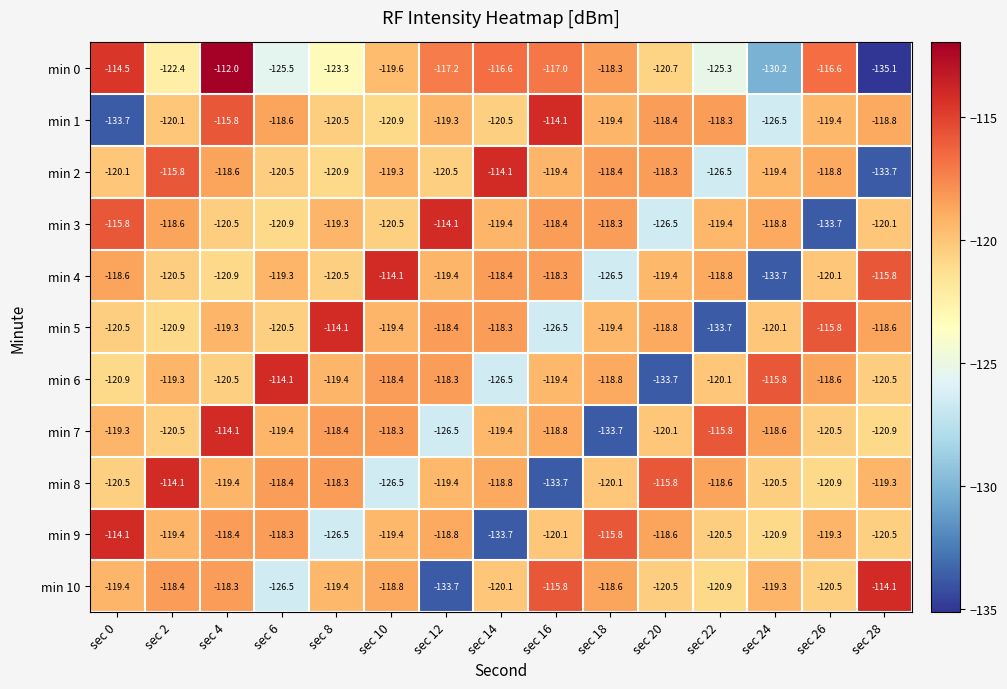

True or false: min 3 has a value of -120.5 at sec 4.

True